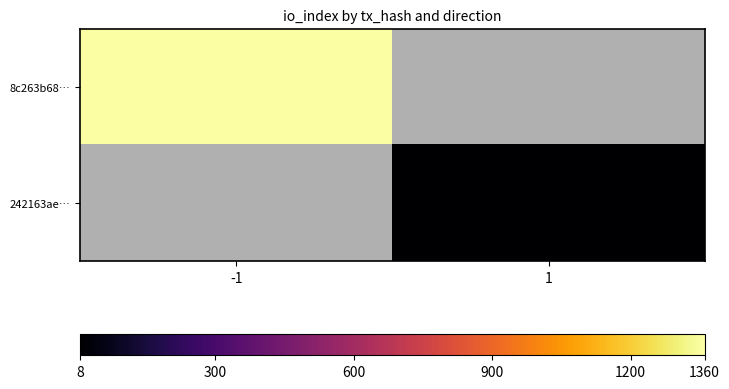

What is the lowest value of the 8c263b68… series?

1360.0